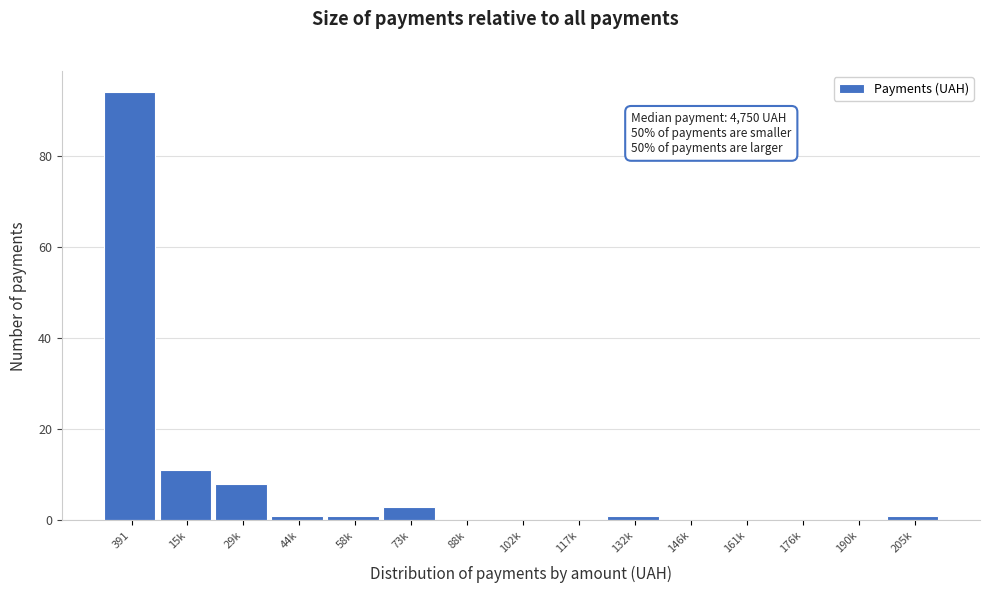

Reading right to left, transcribe all the data shown in this chart.

205k=1	190k=0	176k=0	161k=0	146k=0	132k=1	117k=0	102k=0	88k=0	73k=3	58k=1	44k=1	29k=8	15k=11	391=94